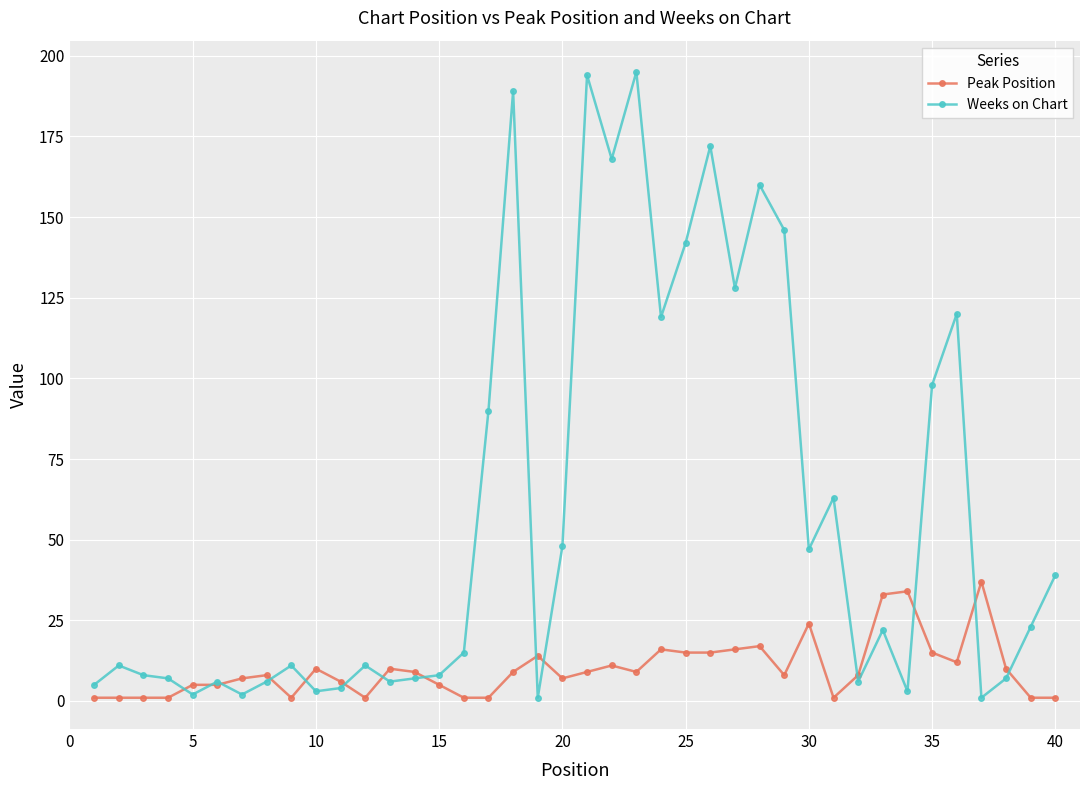

True or false: Peak Position has more than 0 points higher than both neighbors.

True